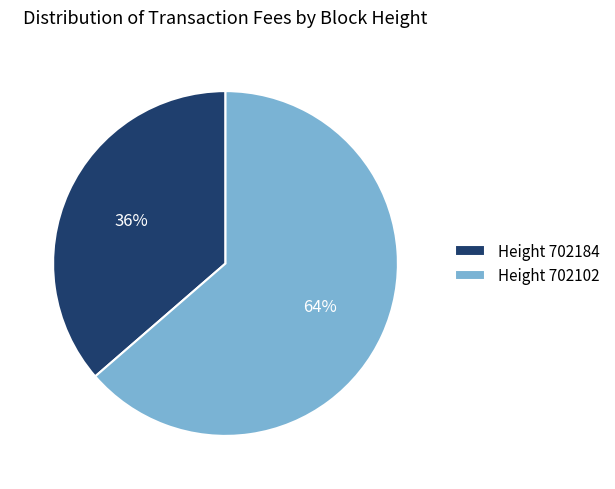

Count the number of slices in the pie.

2